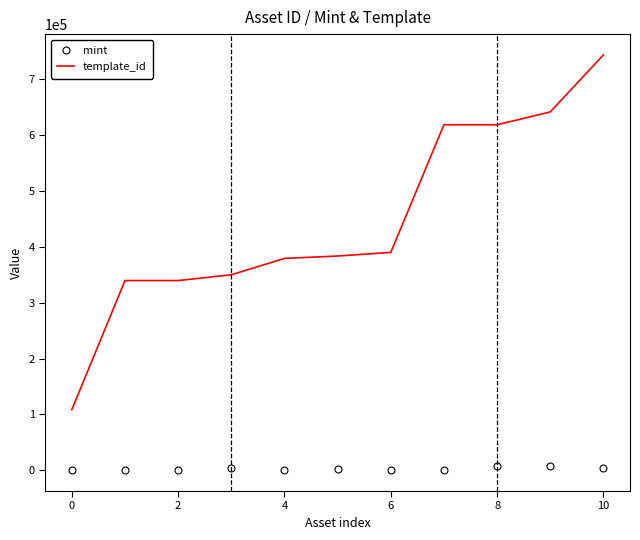

Which series has the largest total across all categories?

template_id